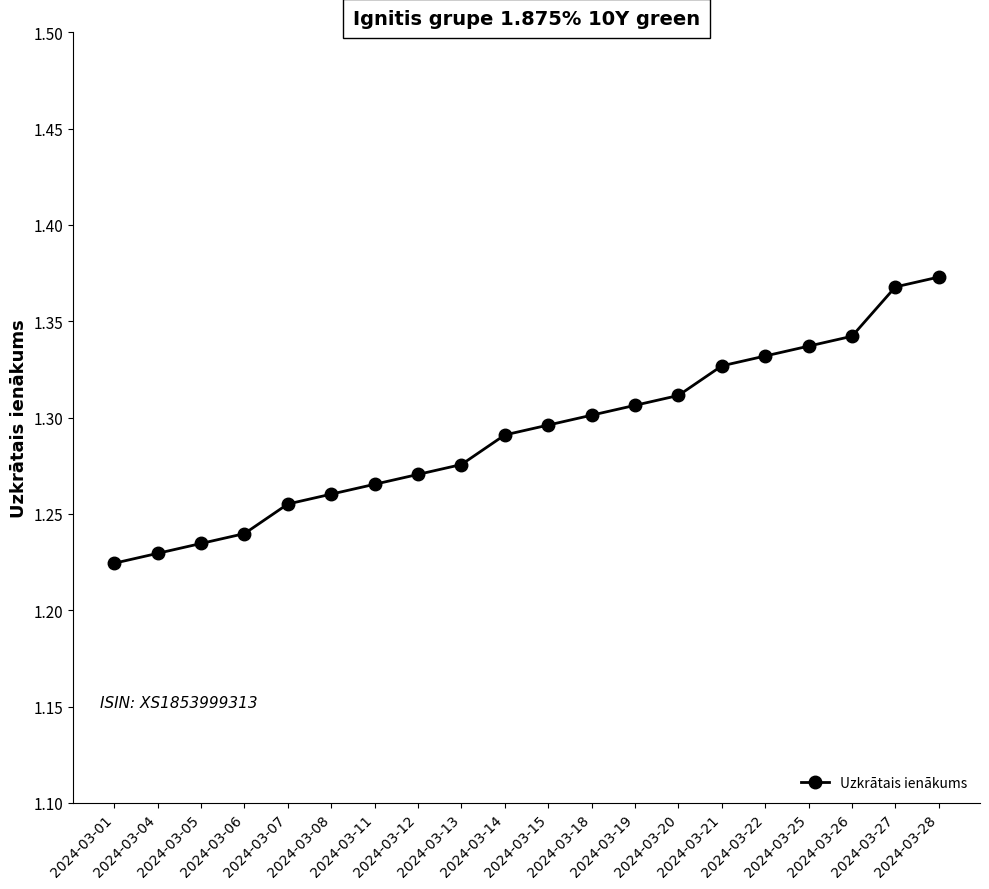

How many categories are shown in the chart?

20